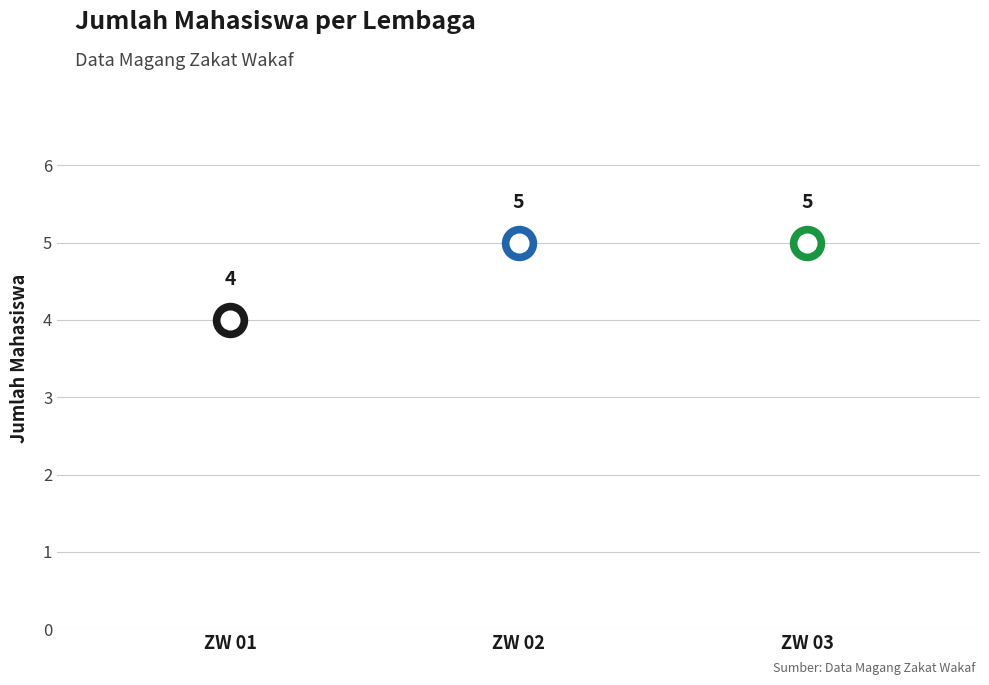

Which has a higher value, ZW 03 or ZW 01?

ZW 03